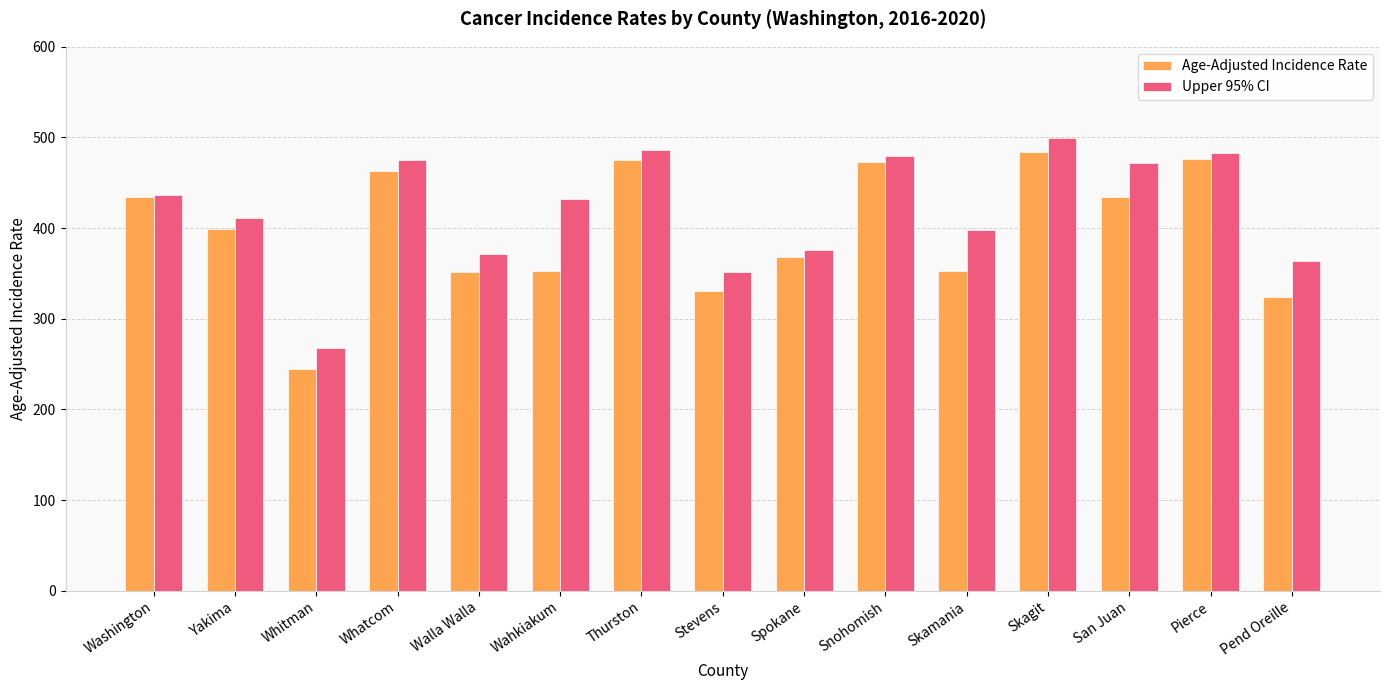

What is the label of the 2nd bar from the right?

Pierce